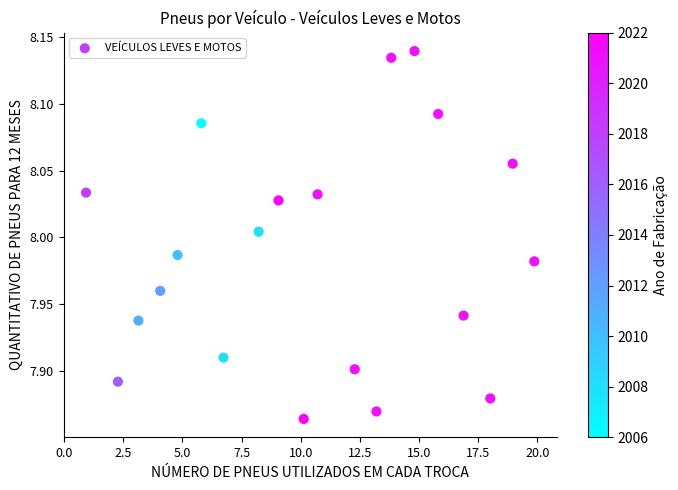

What is the range of X values (max minus min)?

19.0